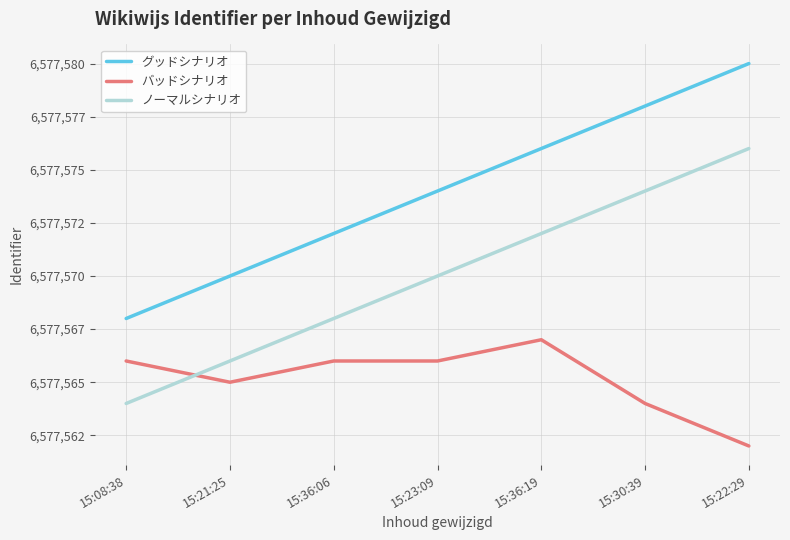

Where does the グッドシナリオ series first go above 6577574?

15:36:19